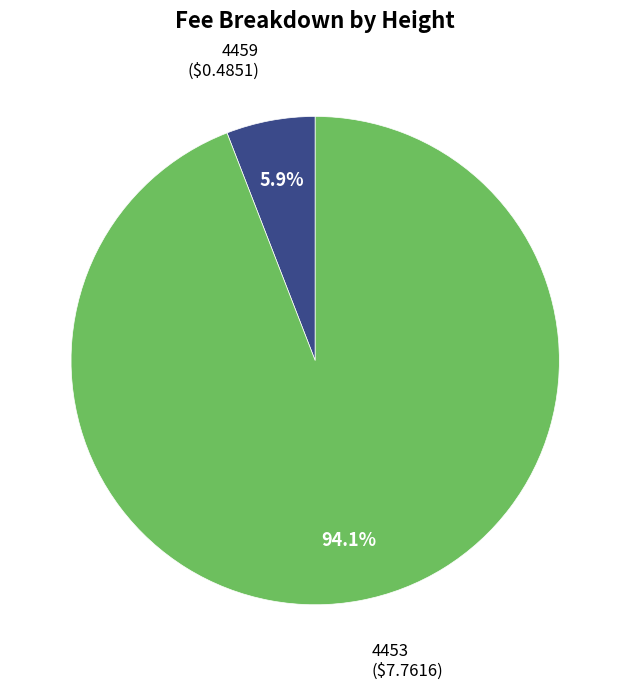

Is there any slice that represents more than half of the pie?

Yes